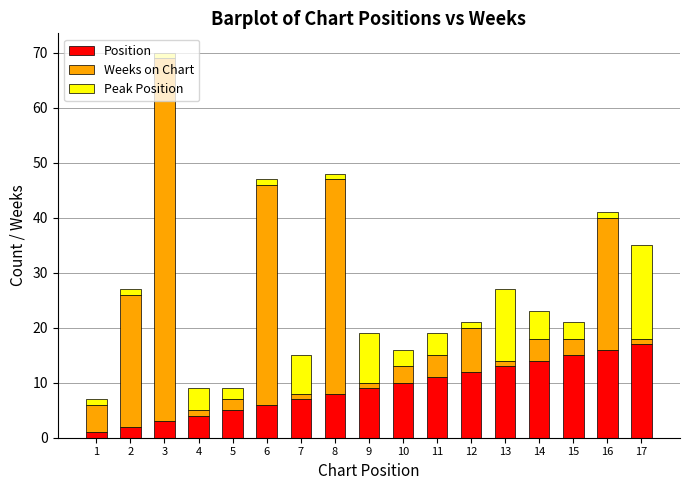

Is it true that Position equals 5 at 8?

False